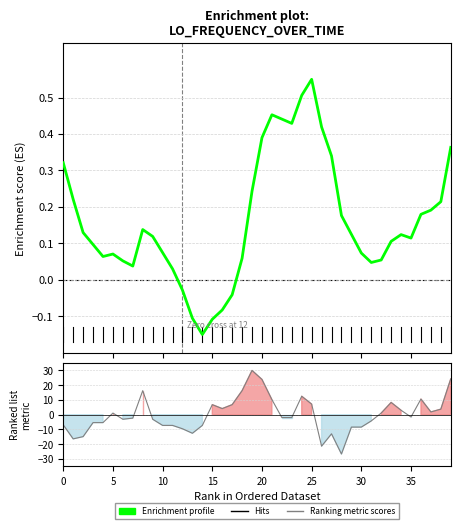

Rank the series by their maximum value, from lowest to highest.

Enrichment profile, Ranking metric scores